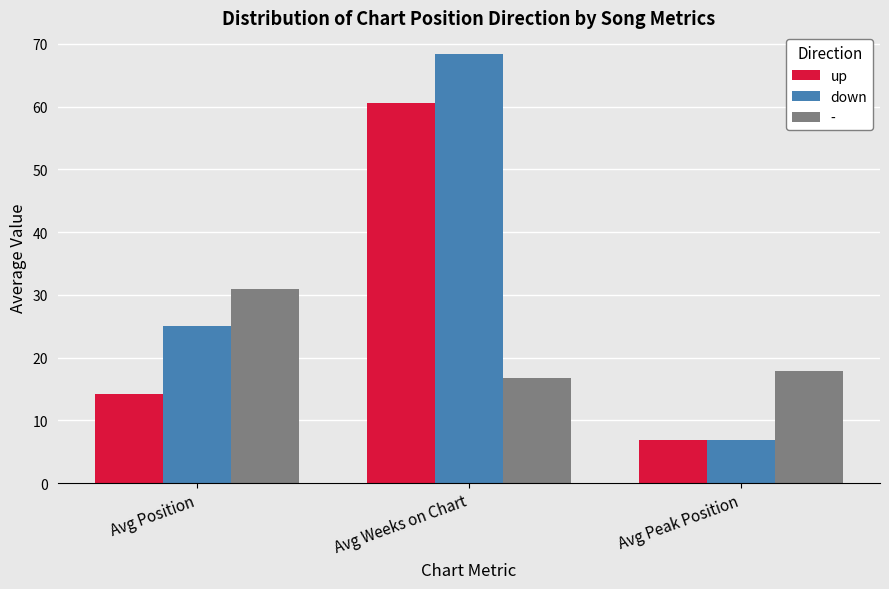

At how many categories does at least one series exceed 66?

1